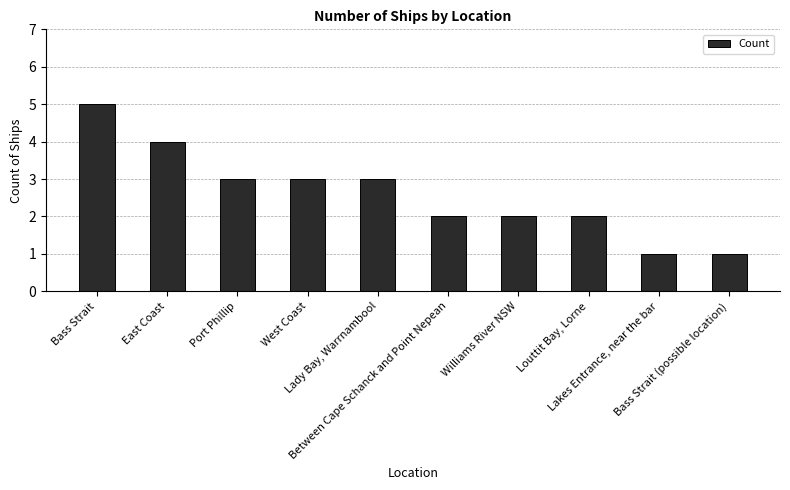

Reading left to right, what are all the values shown in this chart?

Bass Strait=5	East Coast=4	Port Phillip=3	West Coast=3	Lady Bay, Warrnambool=3	Between Cape Schanck and Point Nepean=2	Williams River NSW=2	Louttit Bay, Lorne=2	Lakes Entrance, near the bar=1	Bass Strait (possible location)=1